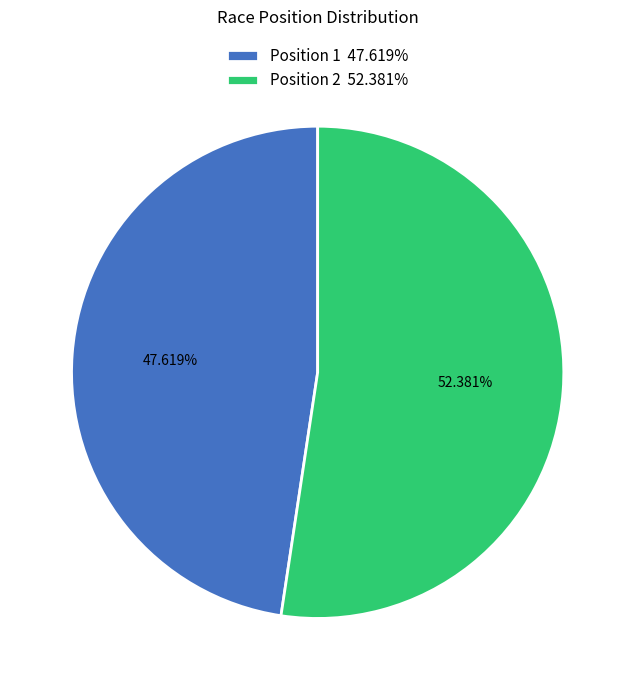

Count the number of slices in the pie.

2